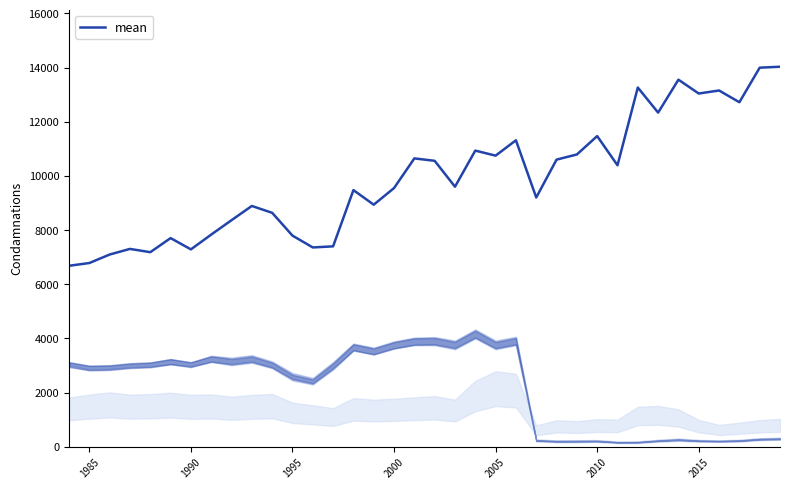

What is the minimum value shown in the chart?

6682